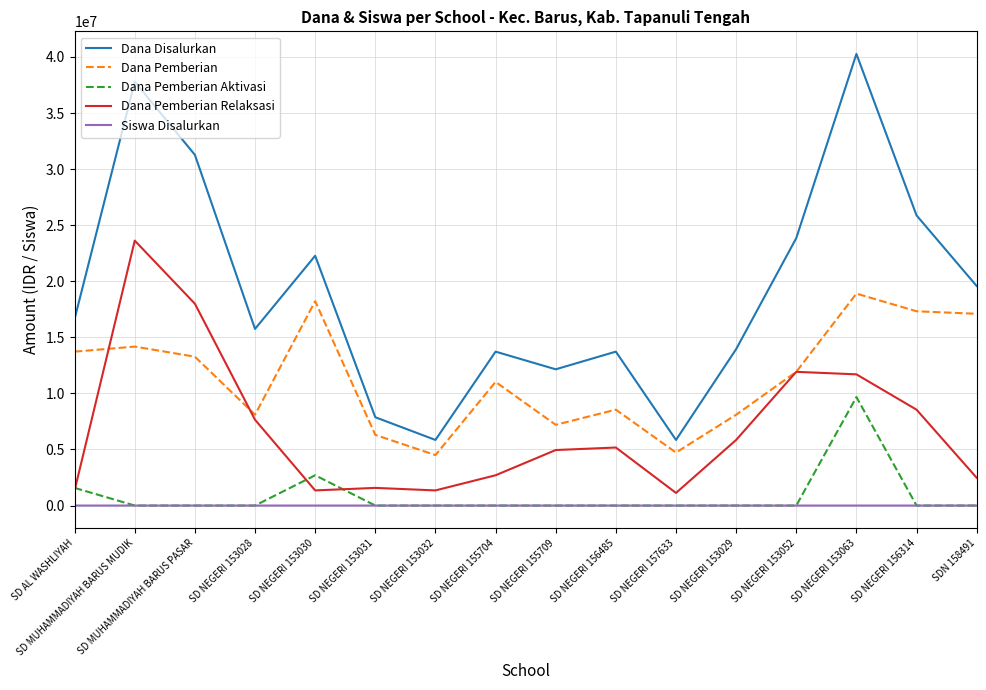

True or false: Dana Disalurkan and Dana Pemberian Aktivasi intersect in this chart.

False